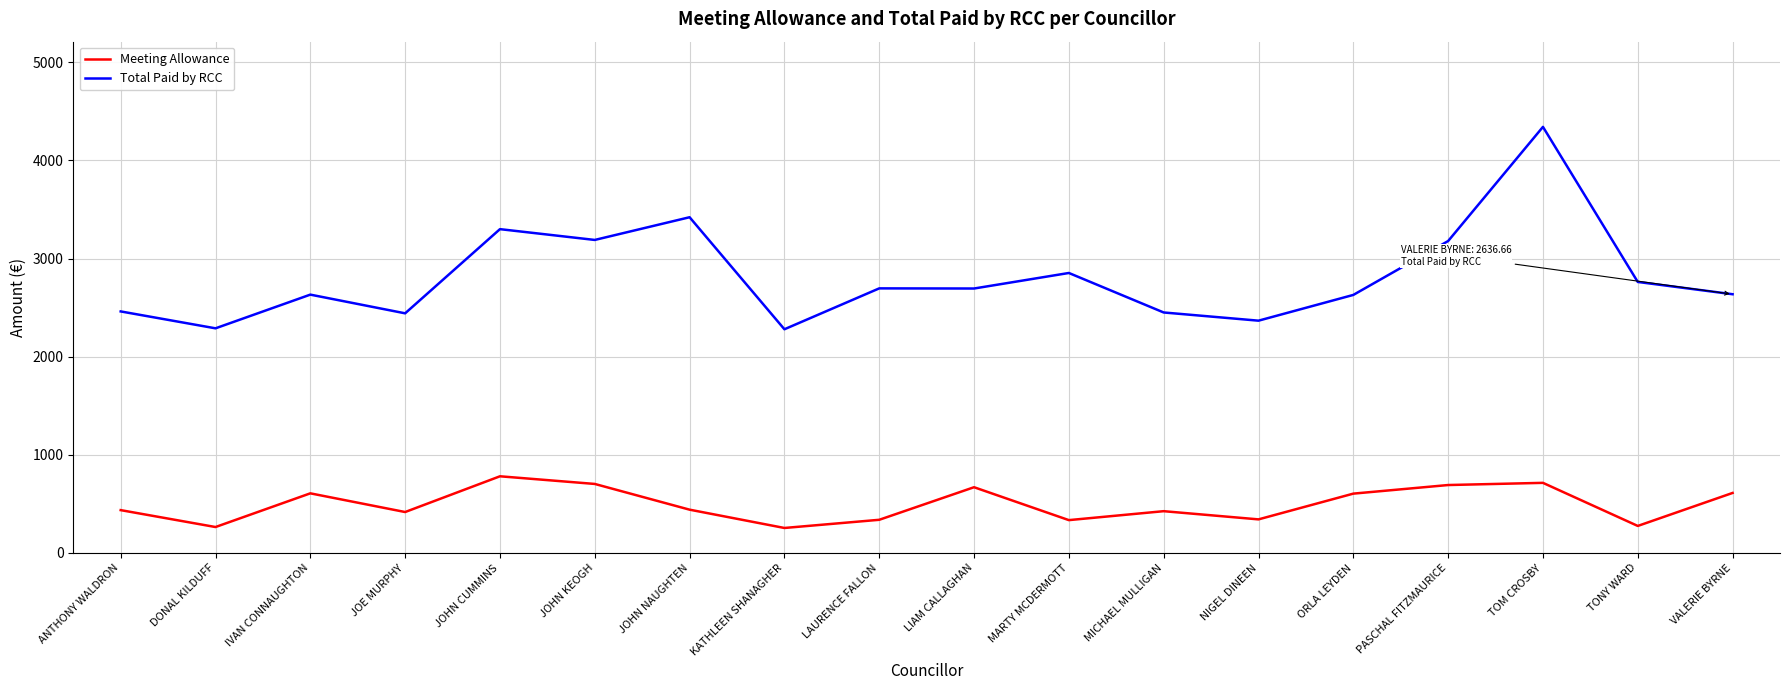

Which series changed the most between NIGEL DINEEN and PASCHAL FITZMAURICE?

Total Paid by RCC